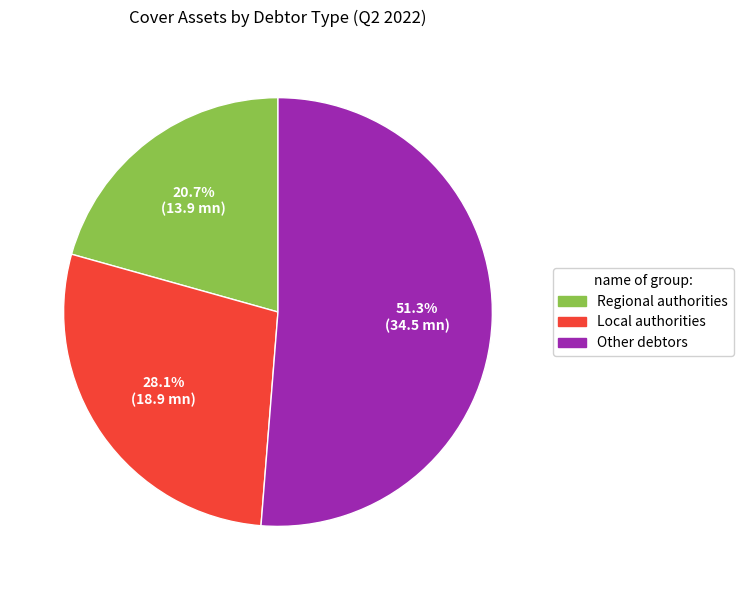

Is there any slice that represents more than half of the pie?

Yes